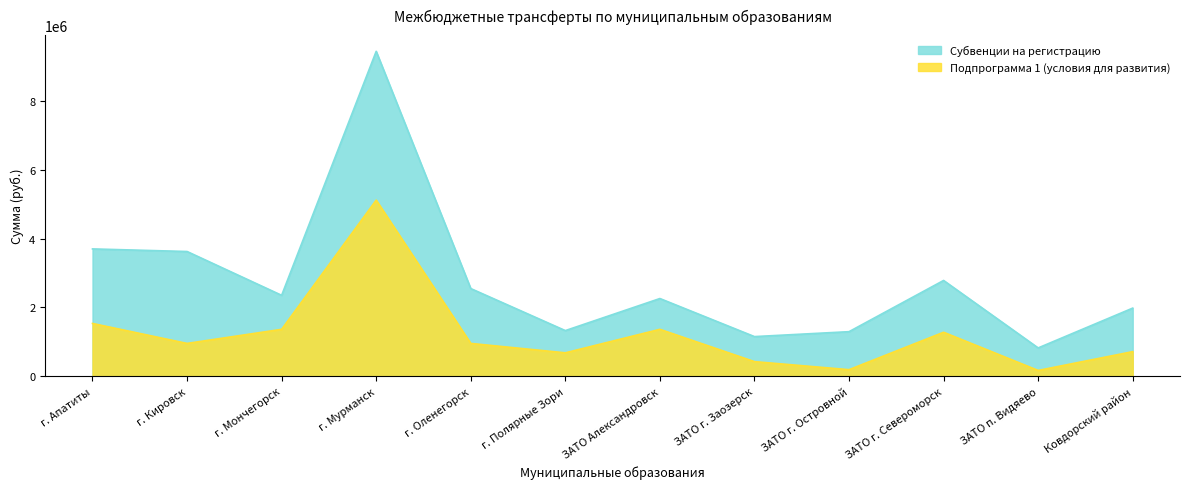

True or false: Подпрограмма 1 (условия для развития) has more than 1 points higher than both neighbors.

True